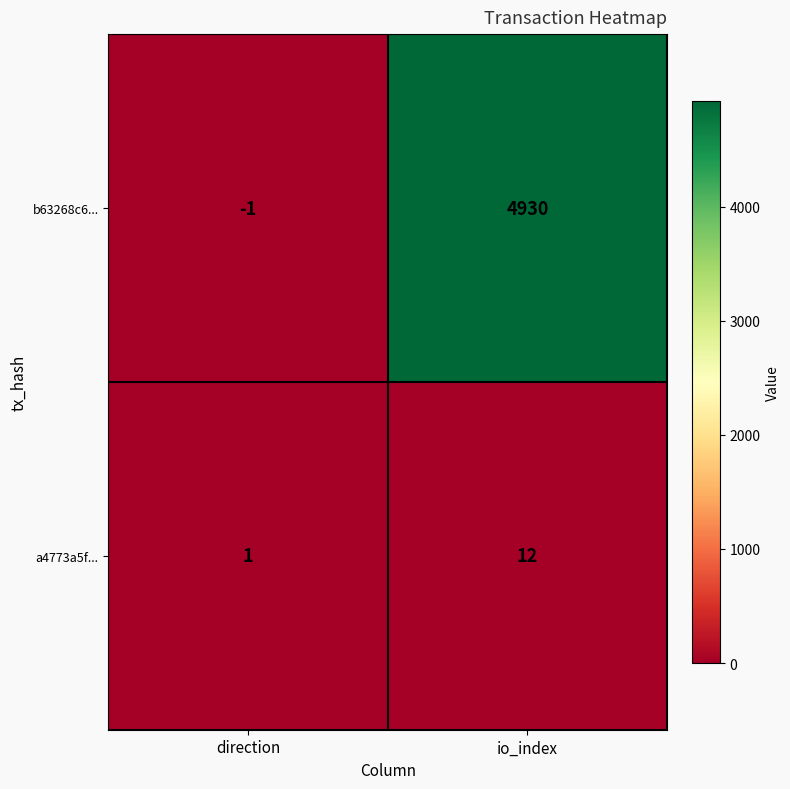

Between direction and io_index, which series saw the biggest shift?

b63268c6...